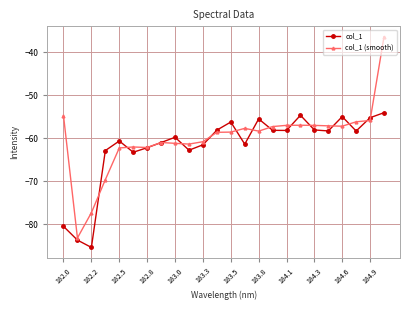

What is the value of the col_1 (smooth) point at the 13th from the left?

-58.6